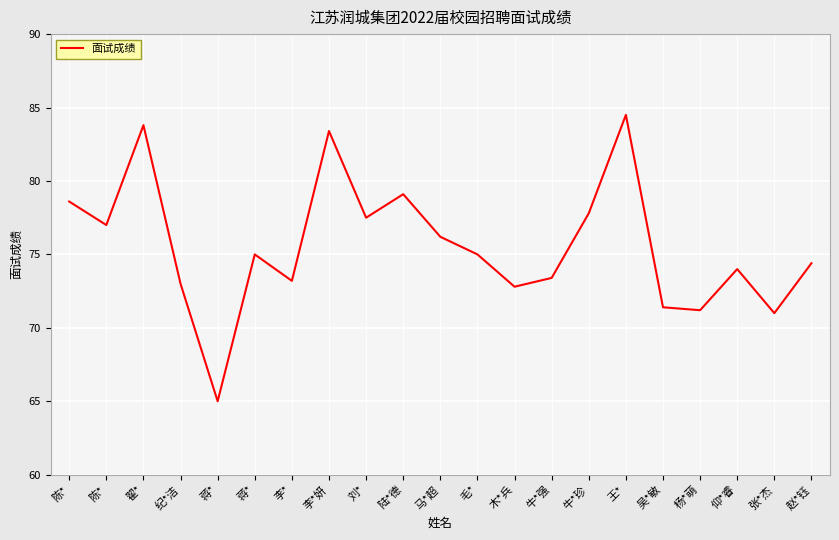

Is it true that the value at 陆*德 is 115.1?

False